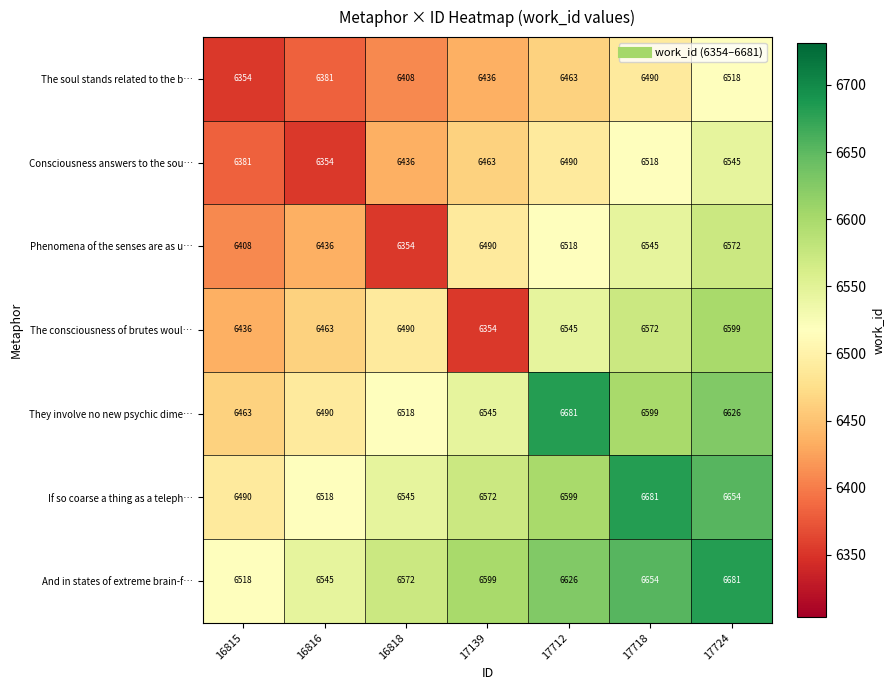

At 16818, list the series in order from largest to smallest.

And in states of extreme brain-f…, If so coarse a thing as a teleph…, They involve no new psychic dime…, The consciousness of brutes woul…, Consciousness answers to the sou…, The soul stands related to the b…, Phenomena of the senses are as u…